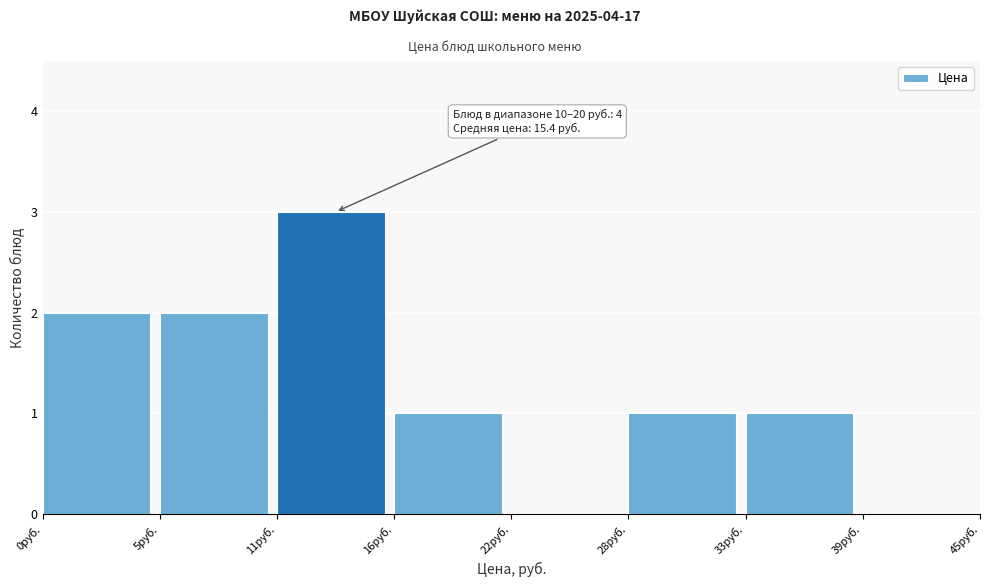

Reading left to right, extract all data points from this chart.

0руб.=2	5руб.=2	11руб.=3	16руб.=1	22руб.=0	28руб.=1	33руб.=1	39руб.=0